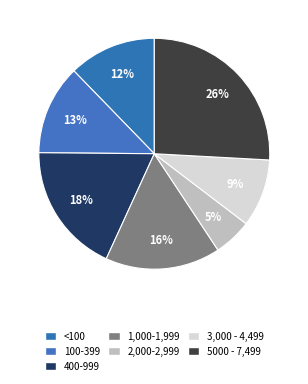

How many slices are in this pie chart?

7